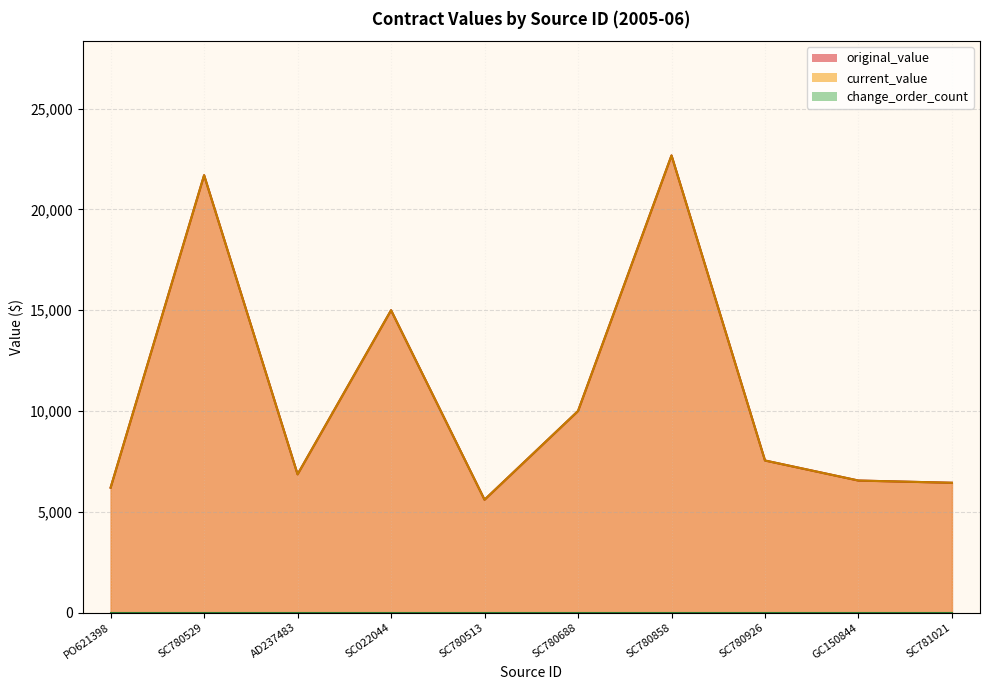

What is the sum of all original_value values?

108573